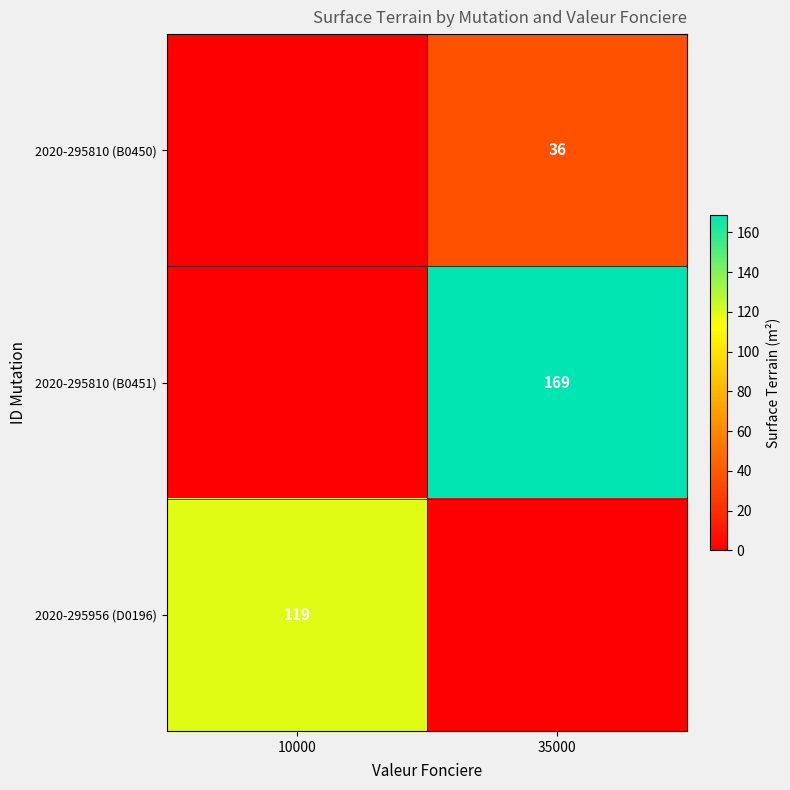

The value of 2020-295956 (D0196) at 10000 is 34. True or false?

False